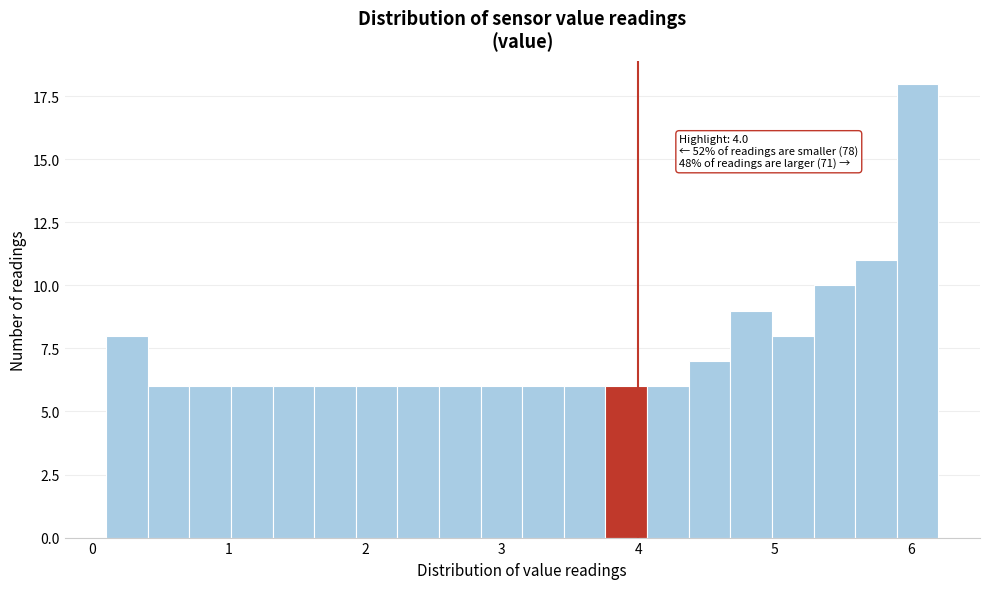

Read against the x-axis, roughly where is the centre of the tallest bar?

6.0